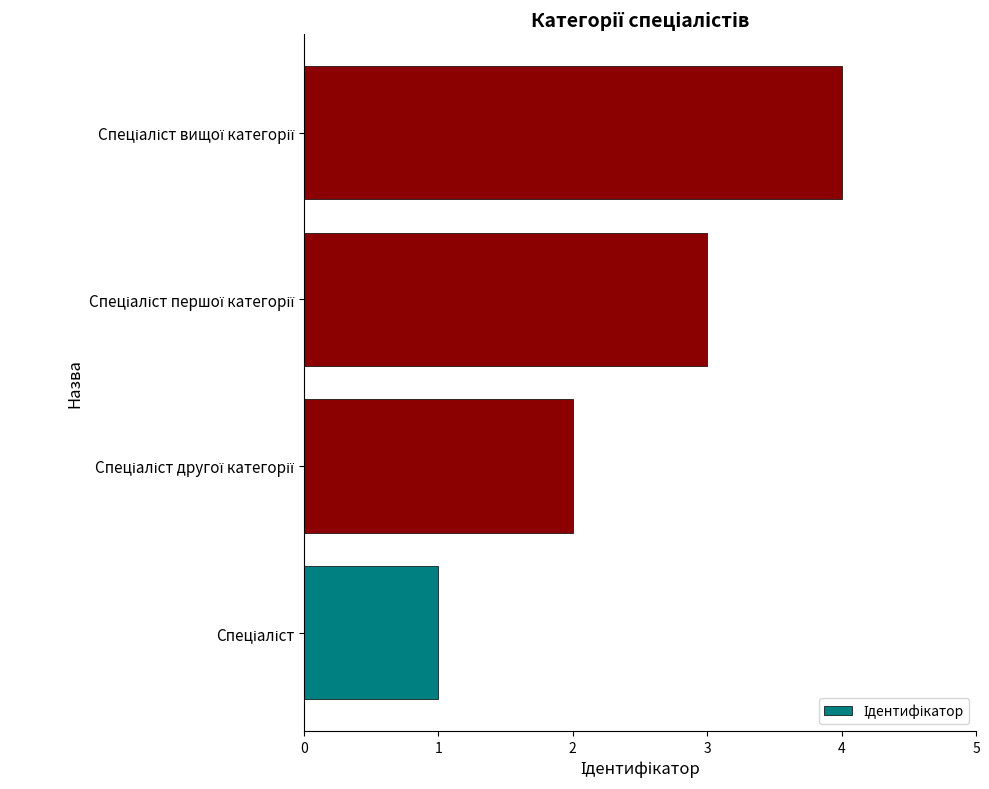

What is the maximum value shown in the chart?

4